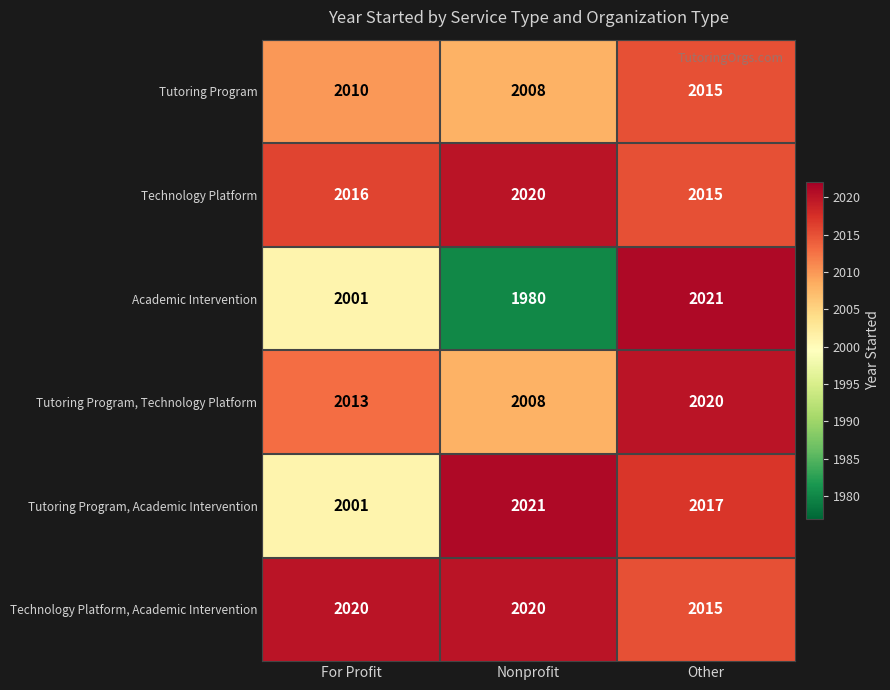

True or false: Tutoring Program, Technology Platform has a value of 411 at For Profit.

False